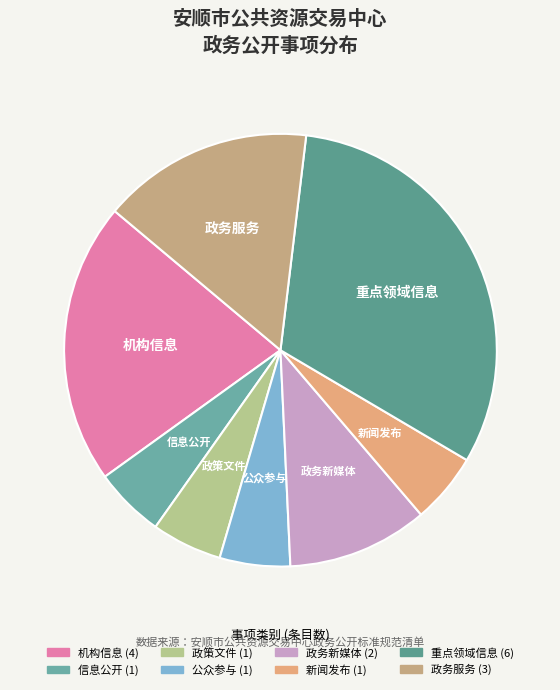

Does any single category account for the majority?

No